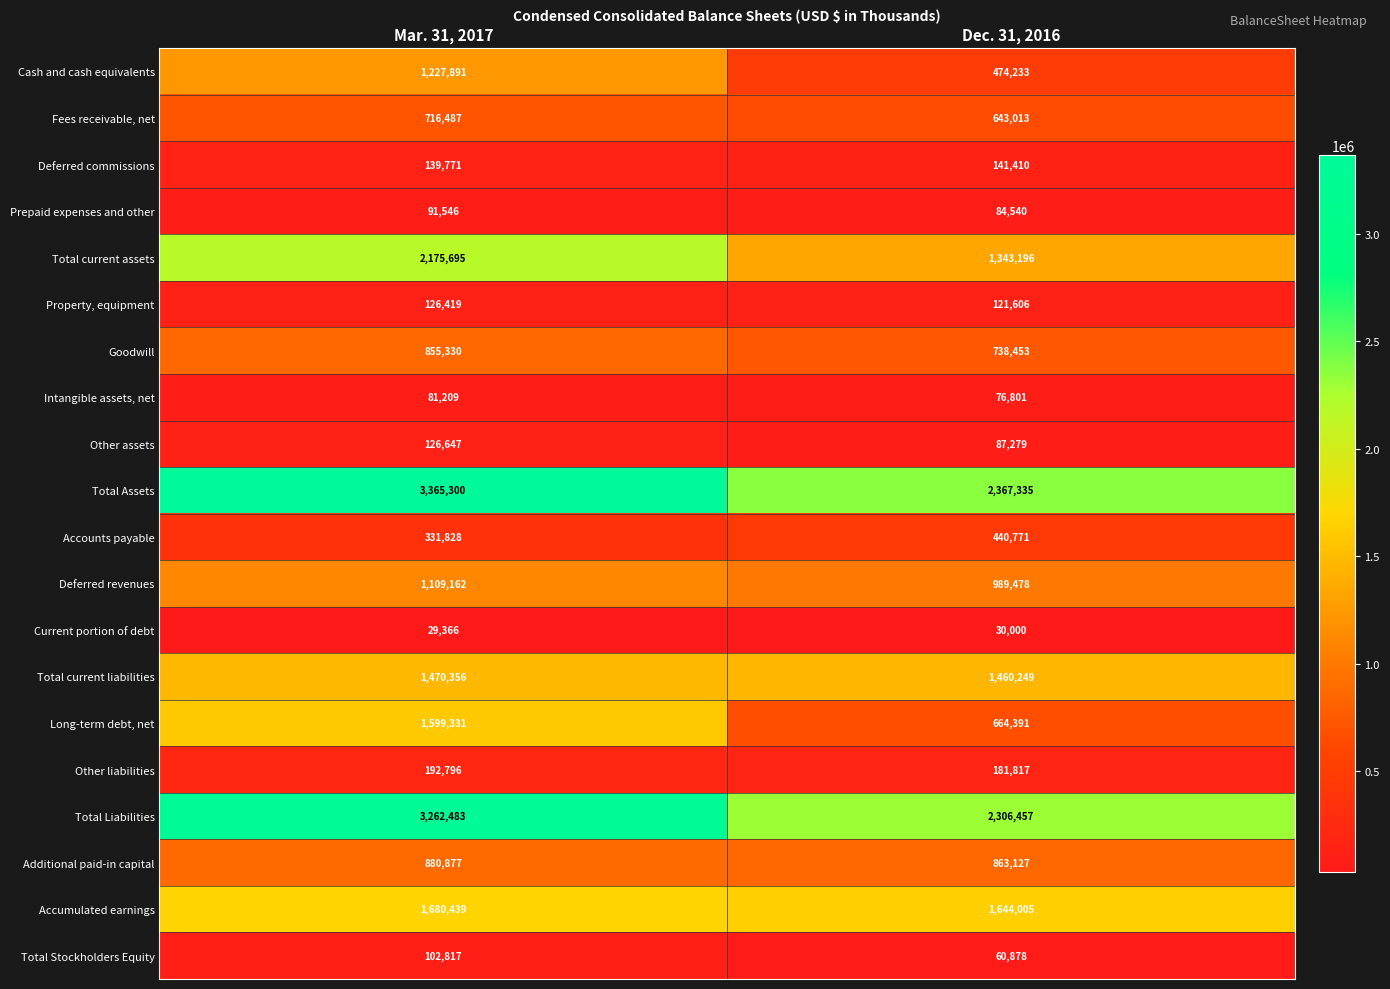

What value does the Fees receivable, net series have at Mar. 31, 2017?

716487